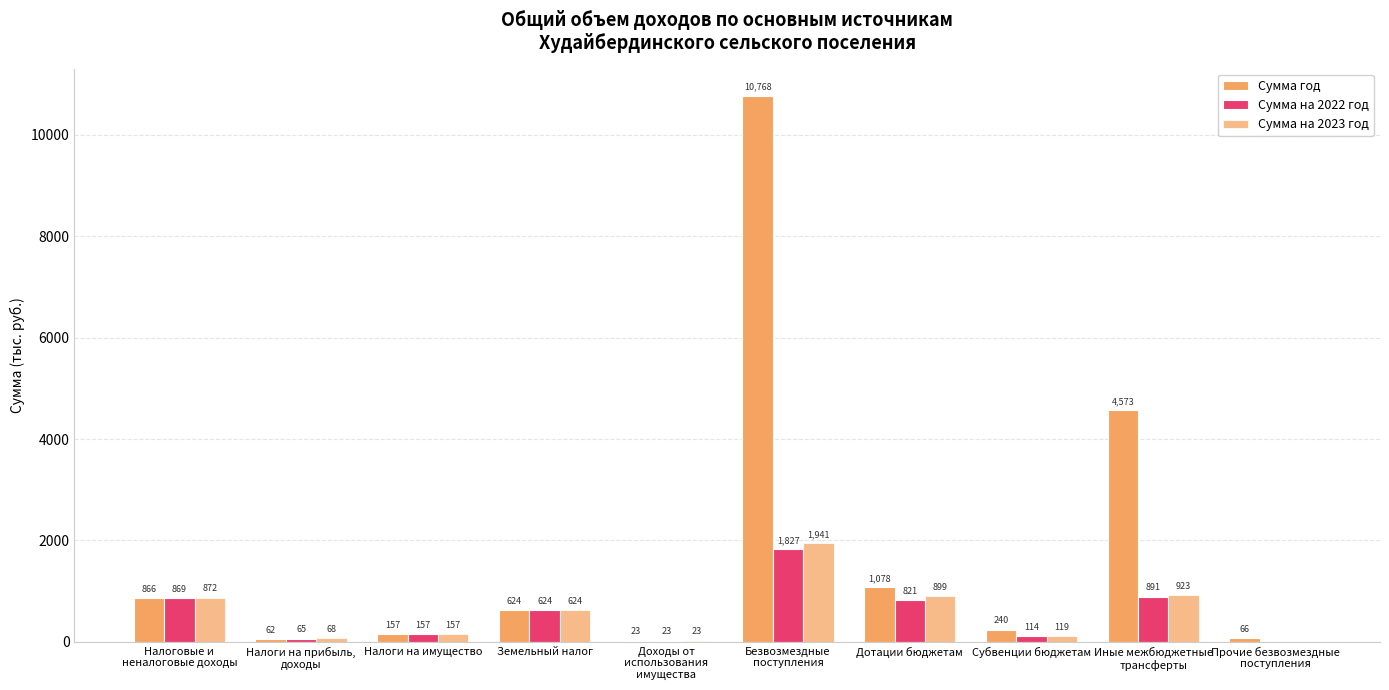

How many series are shown in this chart?

3